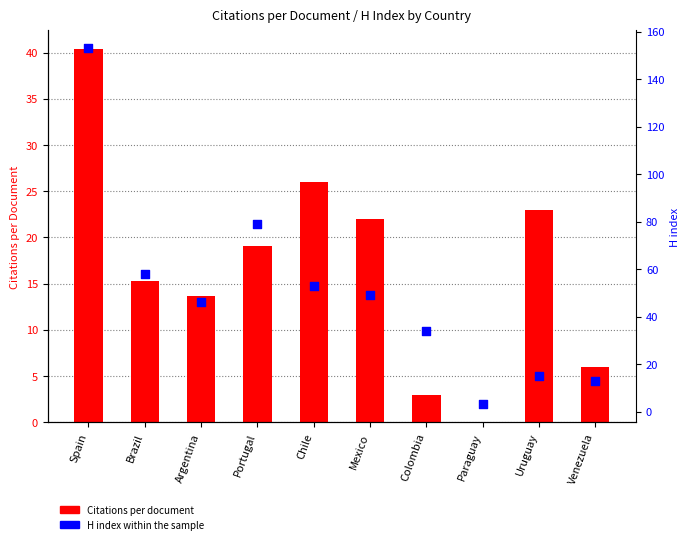

What are all the series names shown in the legend?

Citations per document, H index